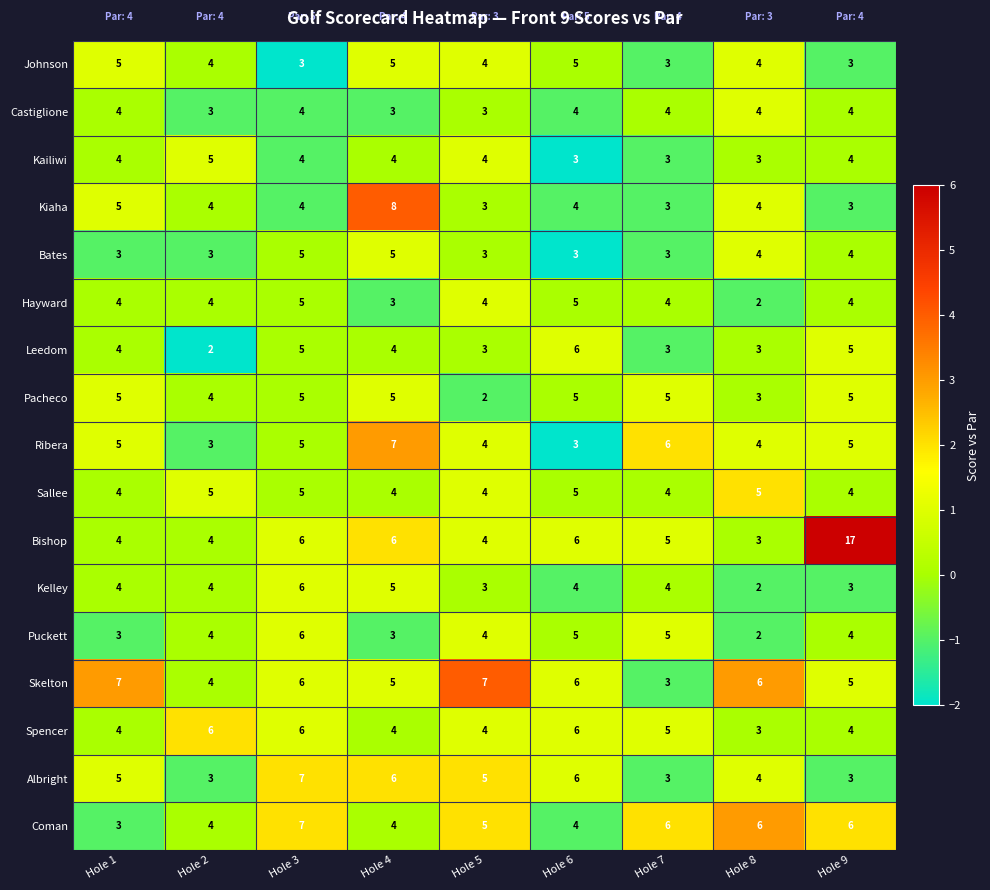

What is the maximum value shown in the chart?

17